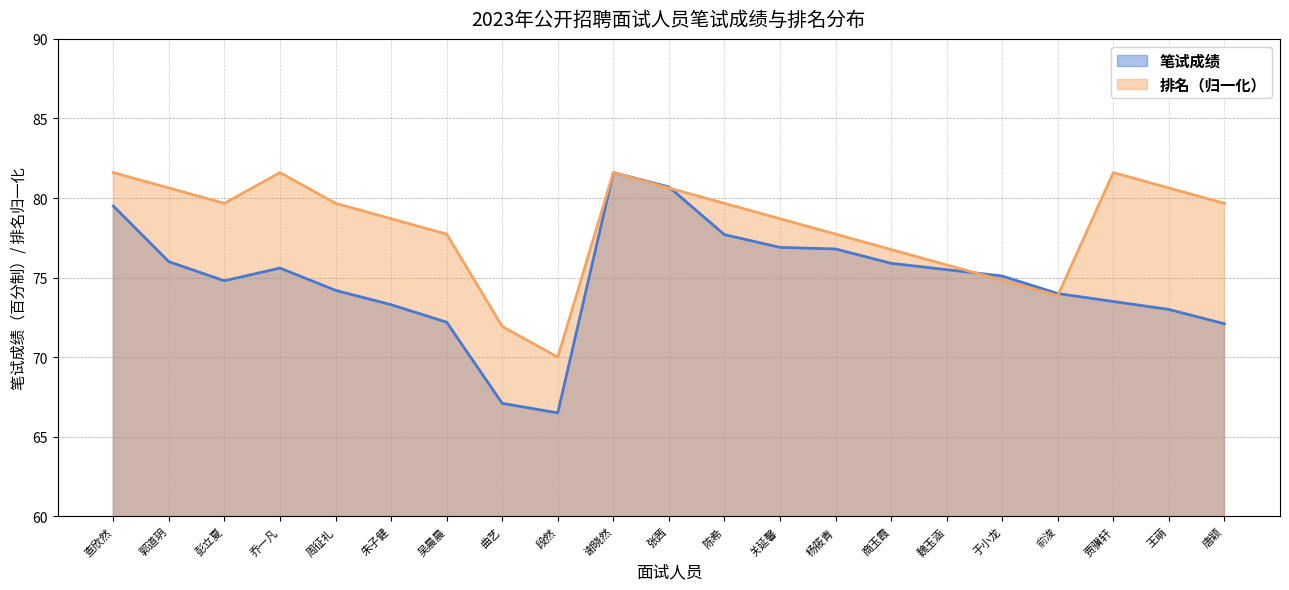

The 笔试成绩 series shows 67.1 at 曲艺. True or false?

True